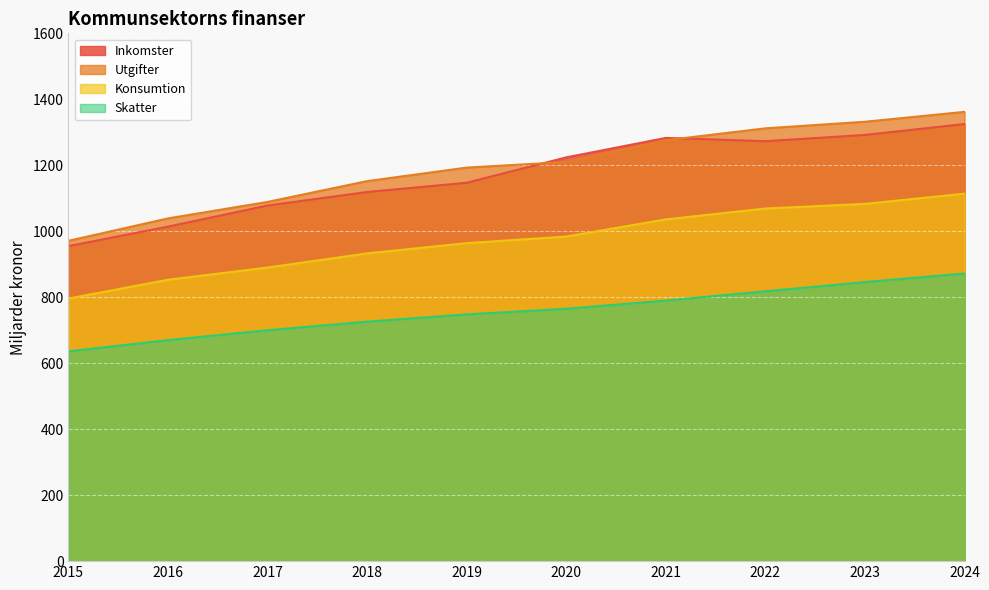

Is it true that Konsumtion equals 964 at 2019?

True